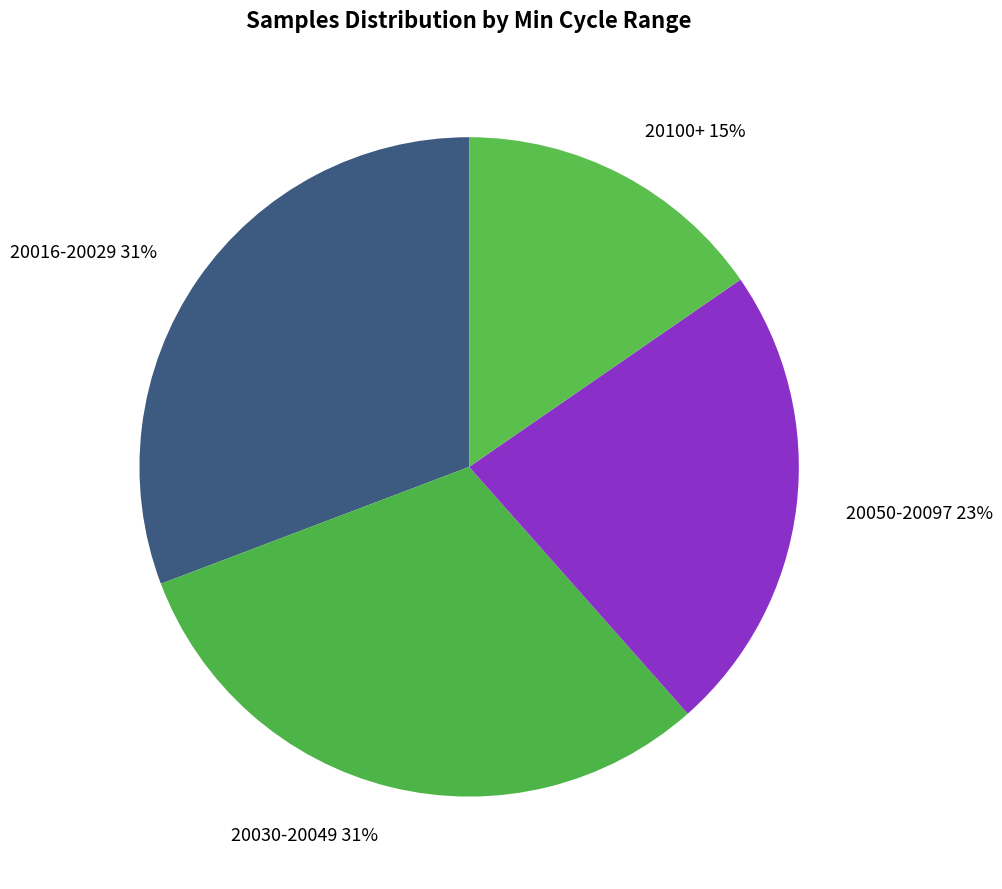

Which category has the smallest portion of the pie?

20100+ 15%